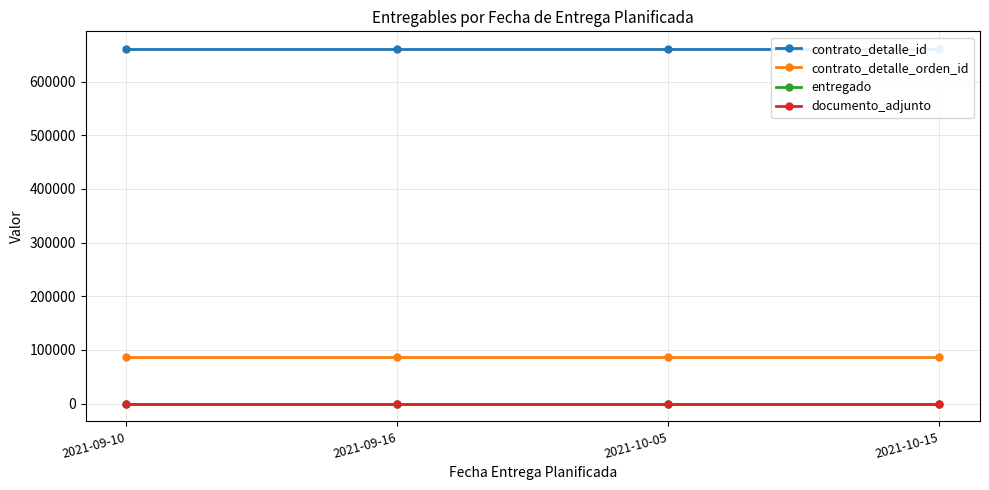

Rank the categories by contrato_detalle_id value from highest to lowest.

2021-09-10, 2021-09-16, 2021-10-05, 2021-10-15